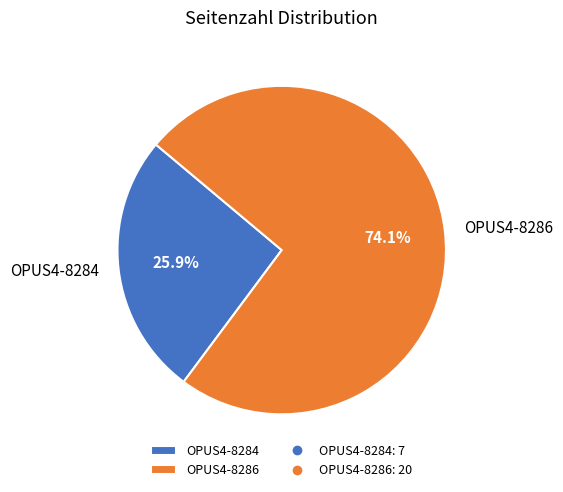

Approximately how many times larger is the value at OPUS4-8286 compared to OPUS4-8284?

2.9